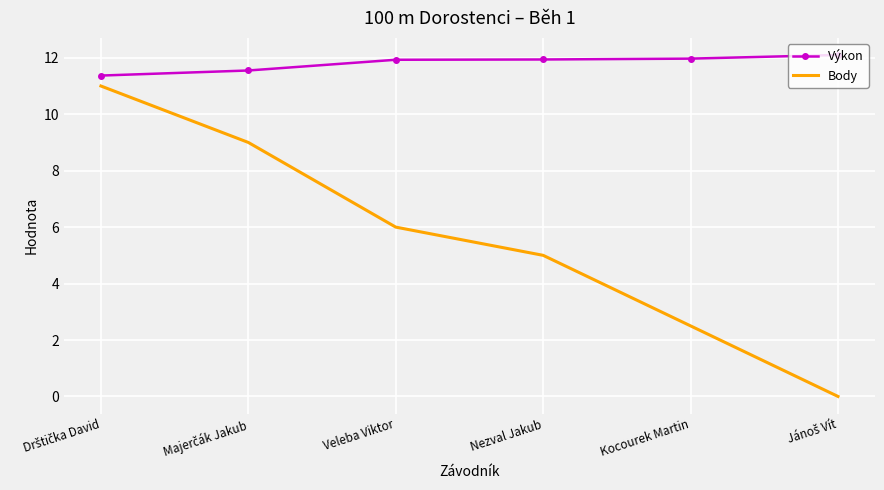

How many values in Body are above zero?

5